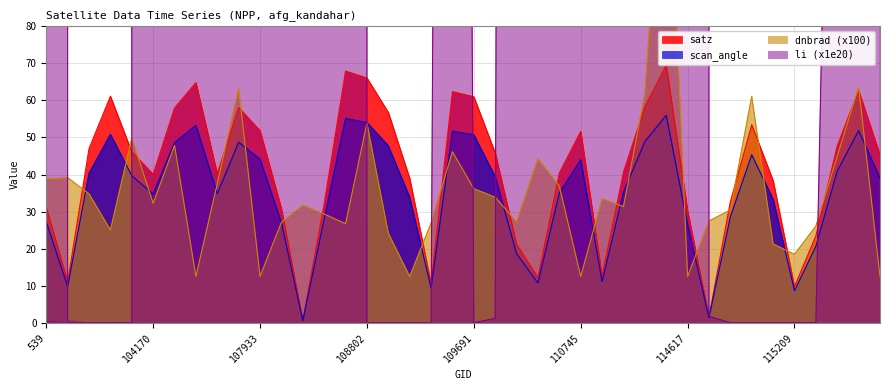

What is the sum of the dnbrad values at 115436 and 103338?

84.1